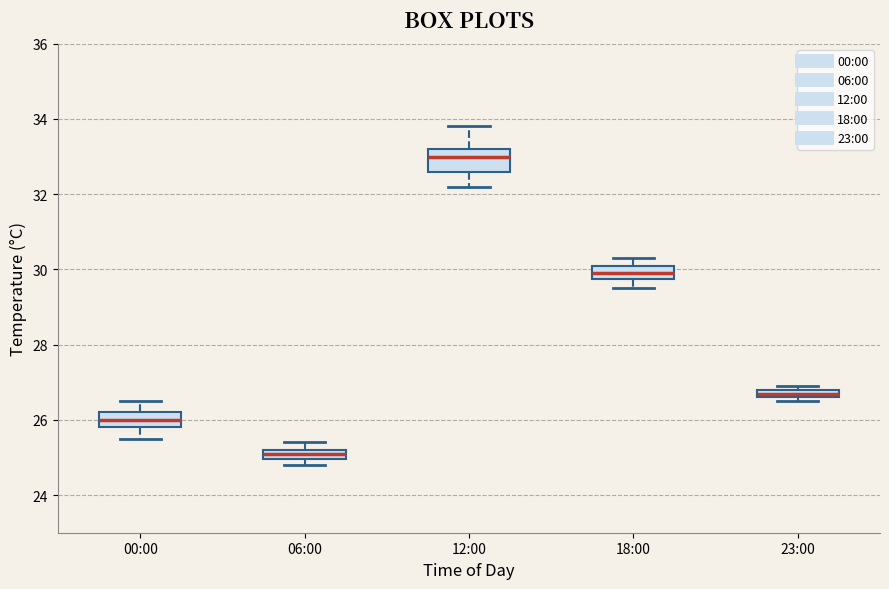

Which box is the tallest, from its lower edge to its upper edge?

12:00